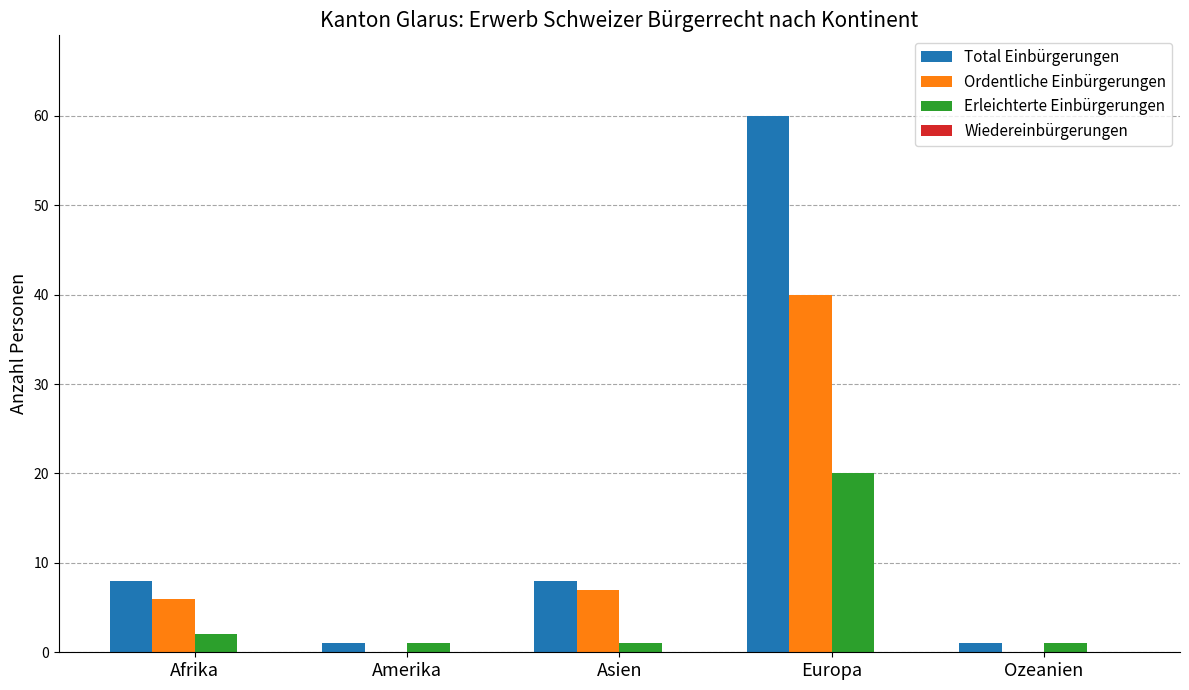

Which series changed the most between Europa and Ozeanien?

Total Einbürgerungen